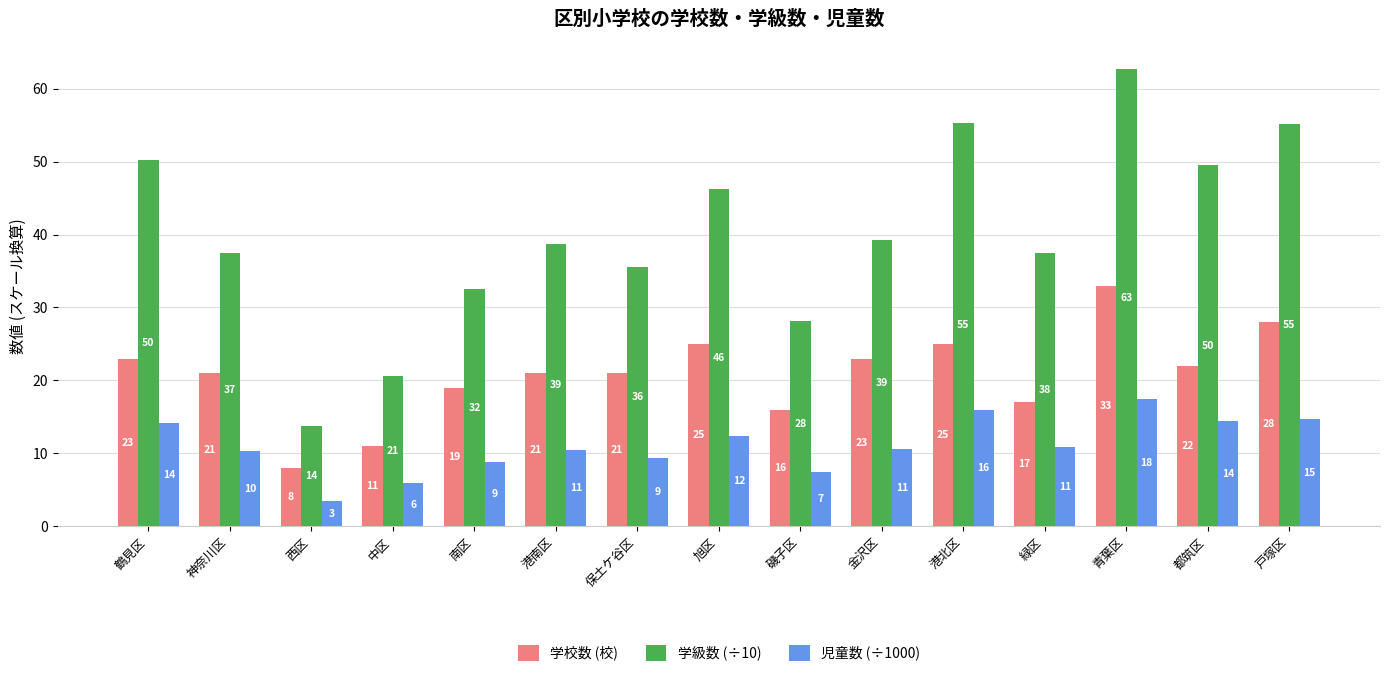

Which series has the widest spread of values?

学級数 (÷10)